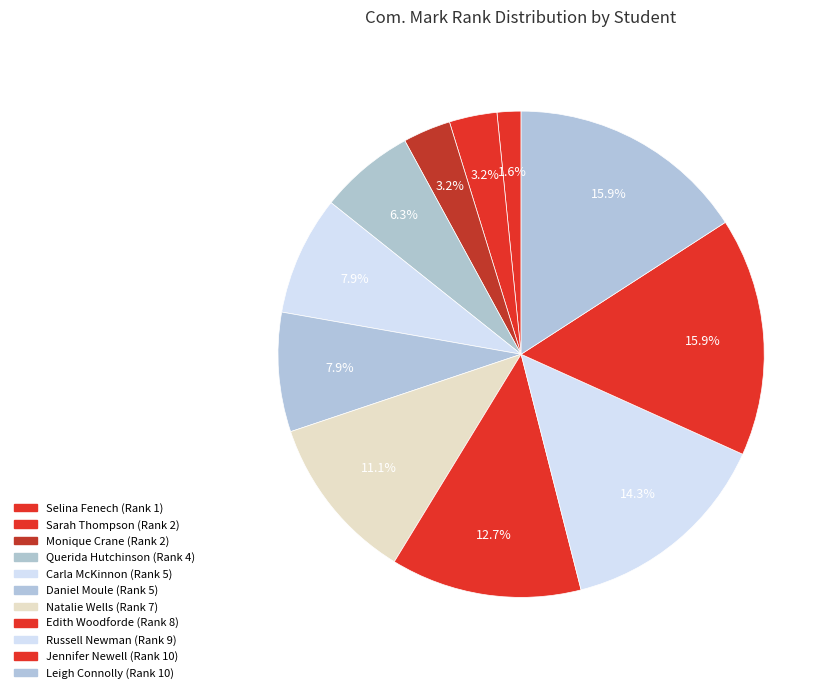

How many segments does this pie chart have?

11